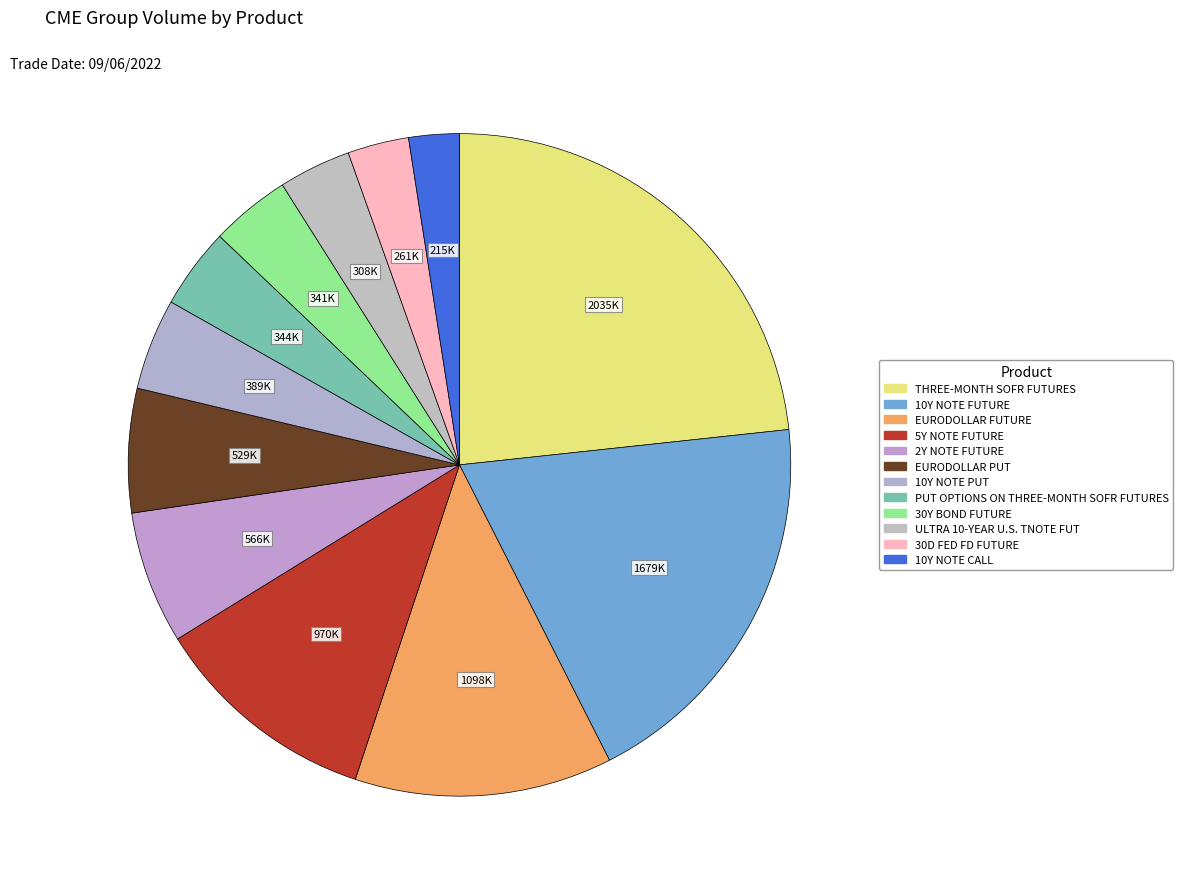

To the nearest percent, what is the difference between the largest and smallest slice percentages?

21%